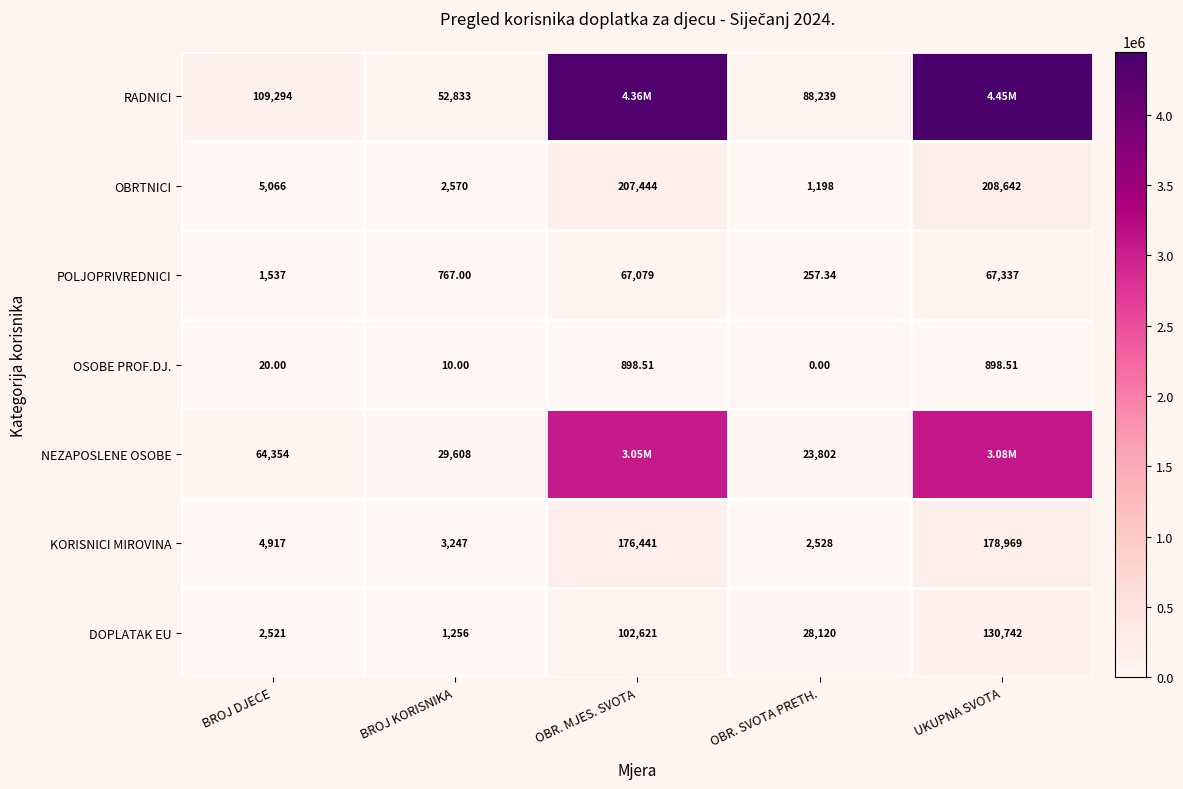

At which label does DOPLATAK EU reach its minimum?

BROJ KORISNIKA